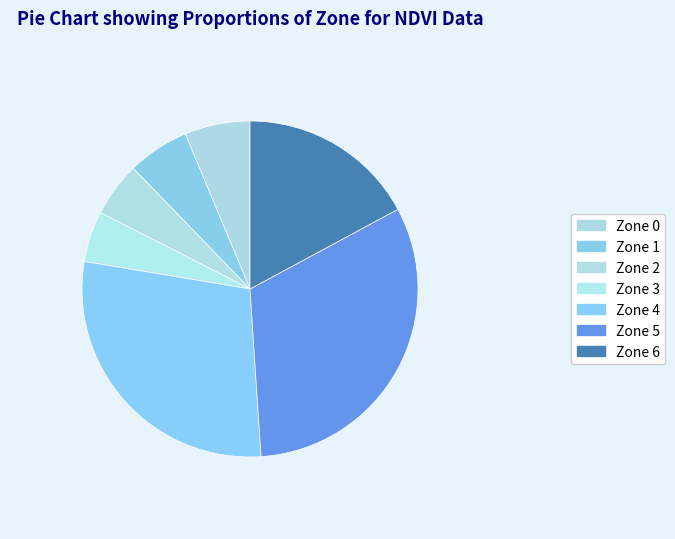

Count the number of slices in the pie.

7